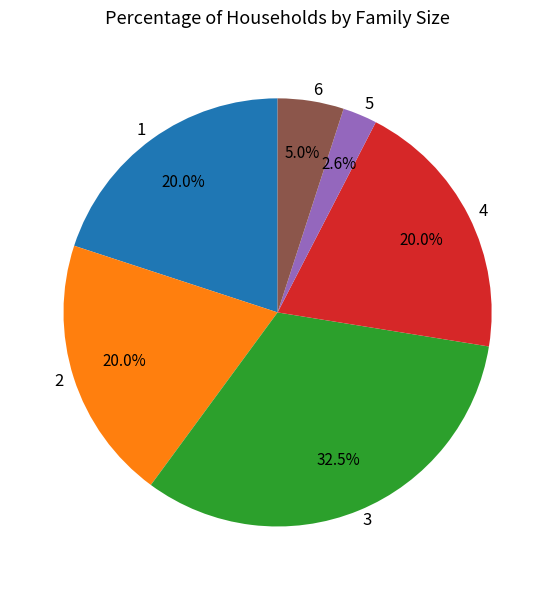

How much of the chart is everything except 4?

80.0%